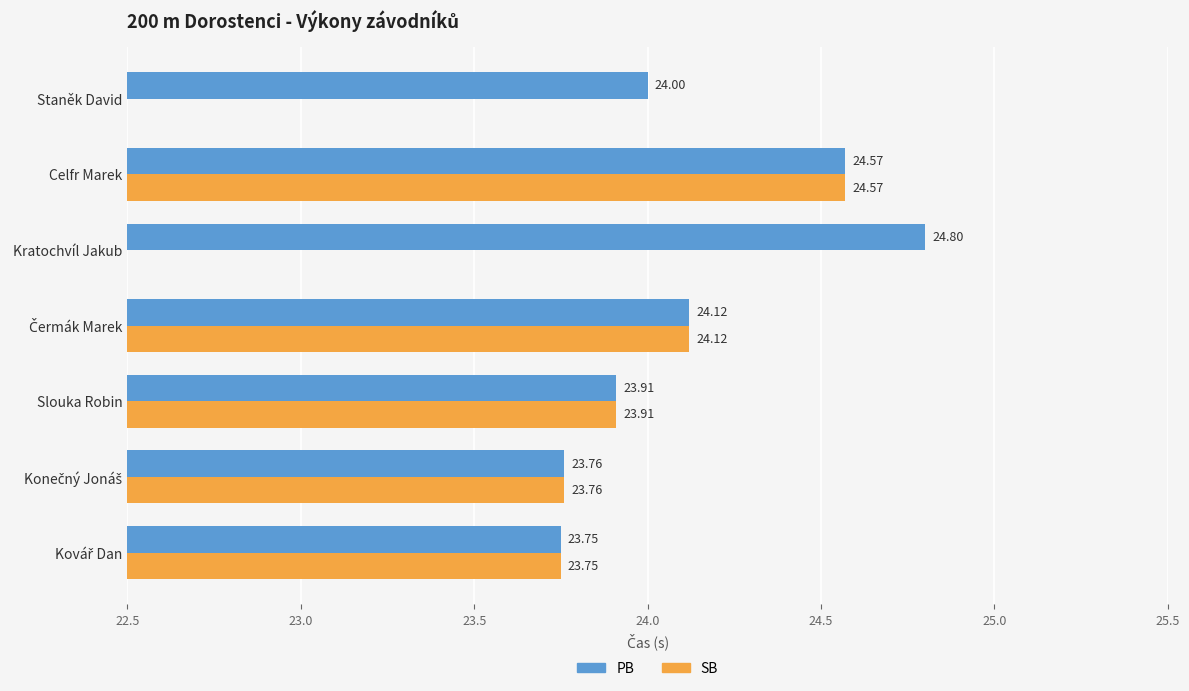

Does the chart contain stacked bars?

No